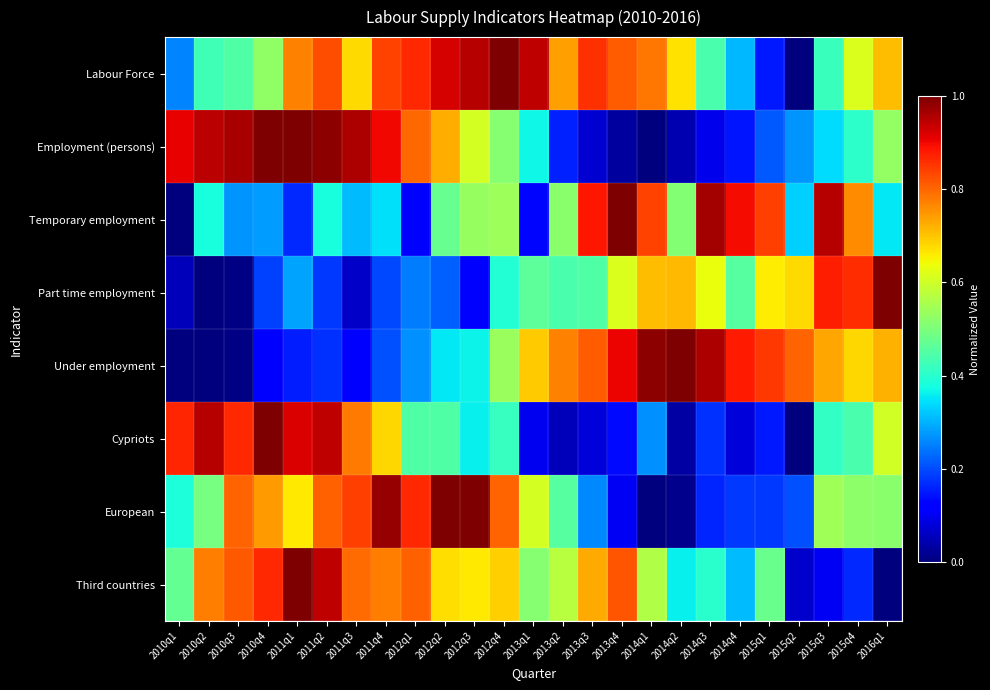

Reading left to right, what are all the values shown in this chart?

Labour Force: 2010q1=0.3	2010q2=0.4	2010q3=0.4	2010q4=0.5	2011q1=0.8	2011q2=0.8	2011q3=0.7	2011q4=0.8	2012q1=0.9	2012q2=0.9	2012q3=1.0	2012q4=1.0	2013q1=0.9	2013q2=0.7	2013q3=0.9	2013q4=0.8	2014q1=0.8	2014q2=0.7	2014q3=0.4	2014q4=0.3	2015q1=0.2	2015q2=0.0	2015q3=0.4	2015q4=0.6	2016q1=0.7
Employment (persons): 2010q1=0.9	2010q2=0.9	2010q3=1.0	2010q4=1.0	2011q1=1.0	2011q2=1.0	2011q3=1.0	2011q4=0.9	2012q1=0.8	2012q2=0.7	2012q3=0.6	2012q4=0.5	2013q1=0.4	2013q2=0.2	2013q3=0.1	2013q4=0.0	2014q1=0.0	2014q2=0.0	2014q3=0.1	2014q4=0.1	2015q1=0.2	2015q2=0.3	2015q3=0.3	2015q4=0.4	2016q1=0.5
Temporary employment: 2010q1=0.0	2010q2=0.4	2010q3=0.3	2010q4=0.3	2011q1=0.2	2011q2=0.4	2011q3=0.3	2011q4=0.3	2012q1=0.1	2012q2=0.5	2012q3=0.5	2012q4=0.5	2013q1=0.1	2013q2=0.5	2013q3=0.9	2013q4=1.0	2014q1=0.8	2014q2=0.5	2014q3=1.0	2014q4=0.9	2015q1=0.8	2015q2=0.3	2015q3=1.0	2015q4=0.8	2016q1=0.4
Part time employment: 2010q1=0.1	2010q2=0.0	2010q3=0.0	2010q4=0.2	2011q1=0.3	2011q2=0.2	2011q3=0.1	2011q4=0.2	2012q1=0.2	2012q2=0.2	2012q3=0.1	2012q4=0.4	2013q1=0.5	2013q2=0.4	2013q3=0.4	2013q4=0.6	2014q1=0.7	2014q2=0.7	2014q3=0.6	2014q4=0.5	2015q1=0.7	2015q2=0.7	2015q3=0.9	2015q4=0.9	2016q1=1.0
Under employment: 2010q1=0.0	2010q2=0.0	2010q3=0.0	2010q4=0.1	2011q1=0.2	2011q2=0.2	2011q3=0.1	2011q4=0.2	2012q1=0.3	2012q2=0.4	2012q3=0.4	2012q4=0.5	2013q1=0.7	2013q2=0.8	2013q3=0.8	2013q4=0.9	2014q1=1.0	2014q2=1.0	2014q3=1.0	2014q4=0.9	2015q1=0.9	2015q2=0.8	2015q3=0.7	2015q4=0.7	2016q1=0.7
Cypriots: 2010q1=0.9	2010q2=1.0	2010q3=0.9	2010q4=1.0	2011q1=0.9	2011q2=0.9	2011q3=0.8	2011q4=0.7	2012q1=0.4	2012q2=0.4	2012q3=0.4	2012q4=0.4	2013q1=0.1	2013q2=0.1	2013q3=0.1	2013q4=0.1	2014q1=0.3	2014q2=0.0	2014q3=0.2	2014q4=0.1	2015q1=0.1	2015q2=0.0	2015q3=0.4	2015q4=0.4	2016q1=0.6
European: 2010q1=0.4	2010q2=0.5	2010q3=0.8	2010q4=0.7	2011q1=0.7	2011q2=0.8	2011q3=0.8	2011q4=1.0	2012q1=0.9	2012q2=1.0	2012q3=1.0	2012q4=0.8	2013q1=0.6	2013q2=0.5	2013q3=0.3	2013q4=0.1	2014q1=0.0	2014q2=0.0	2014q3=0.2	2014q4=0.2	2015q1=0.2	2015q2=0.2	2015q3=0.5	2015q4=0.5	2016q1=0.5
Third countries: 2010q1=0.5	2010q2=0.8	2010q3=0.8	2010q4=0.9	2011q1=1.0	2011q2=0.9	2011q3=0.8	2011q4=0.8	2012q1=0.8	2012q2=0.7	2012q3=0.7	2012q4=0.7	2013q1=0.5	2013q2=0.6	2013q3=0.7	2013q4=0.8	2014q1=0.6	2014q2=0.4	2014q3=0.4	2014q4=0.3	2015q1=0.5	2015q2=0.1	2015q3=0.1	2015q4=0.2	2016q1=0.0